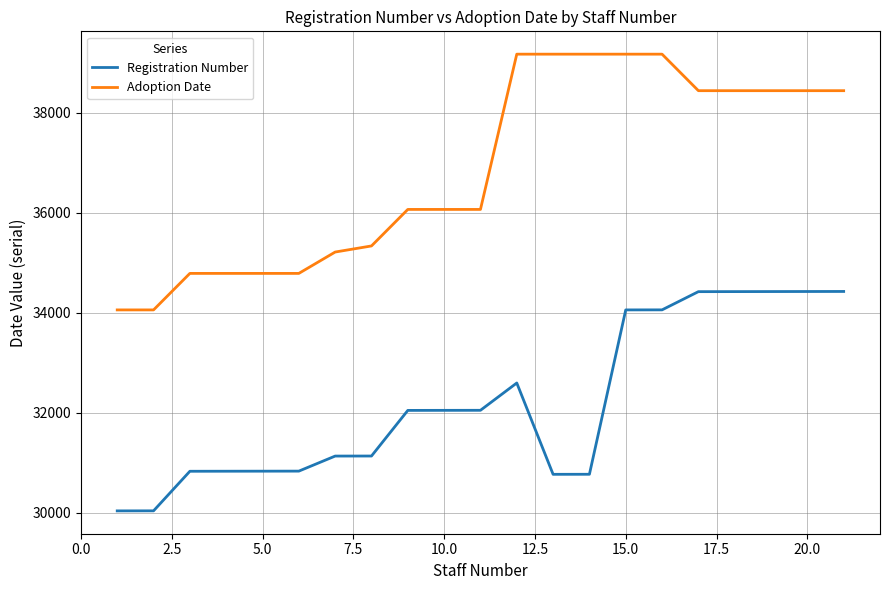

How many categories are shown in the chart?

21